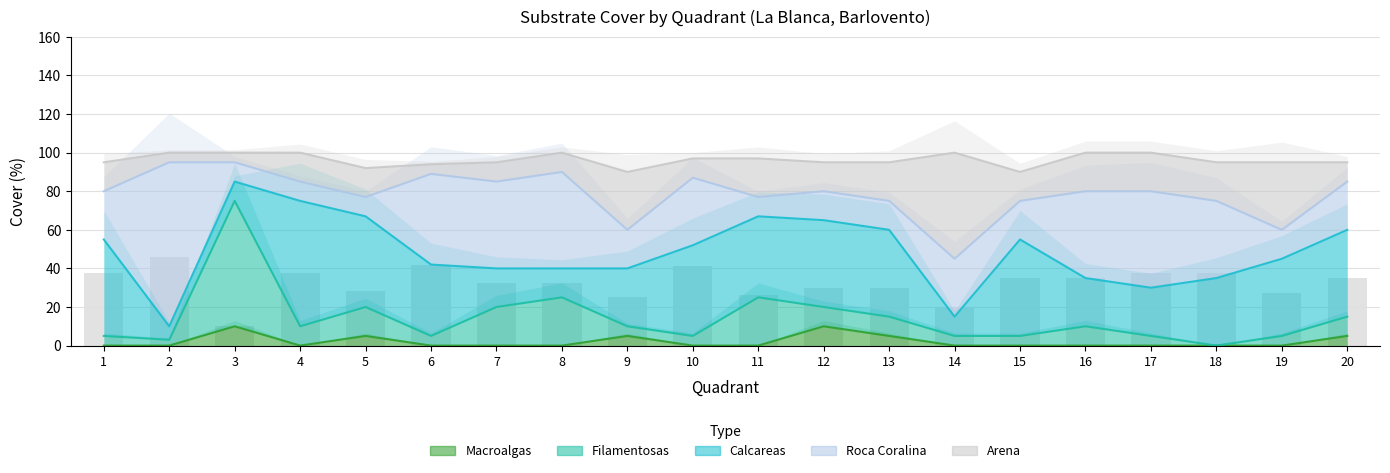

At which category does the chart reach its minimum across all series?

1